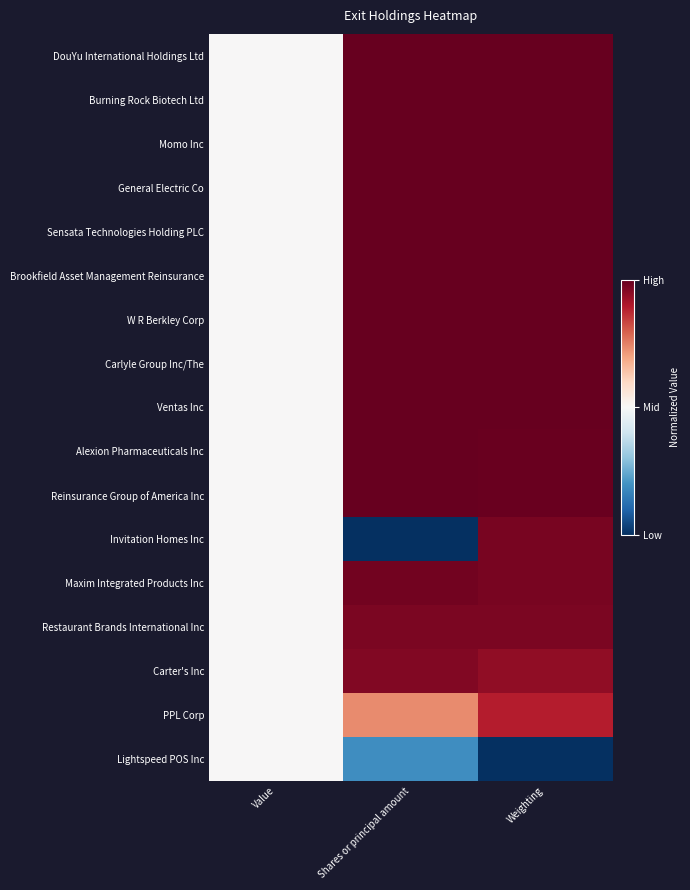

Between Shares or principal amount and Weighting, which is larger?

Weighting